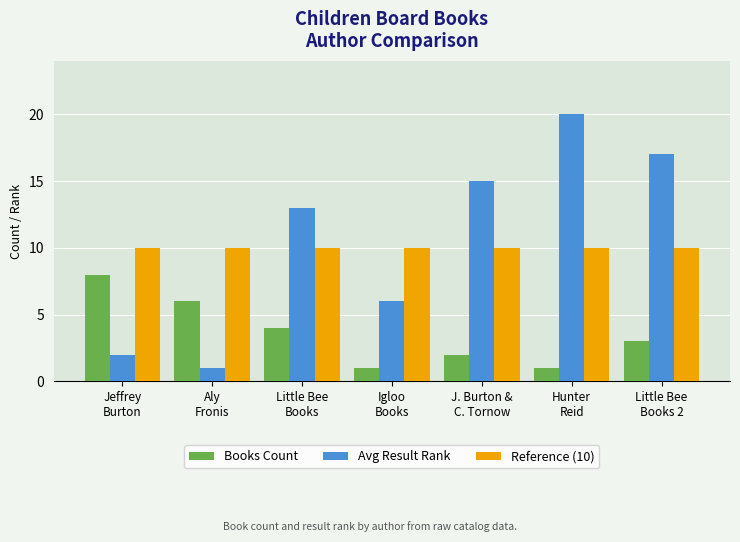

Which category has the highest value across all series?

Hunter
Reid